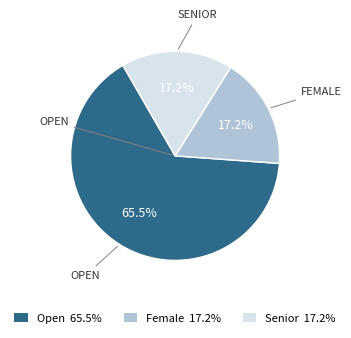

Between Senior and Open, which is larger?

Open